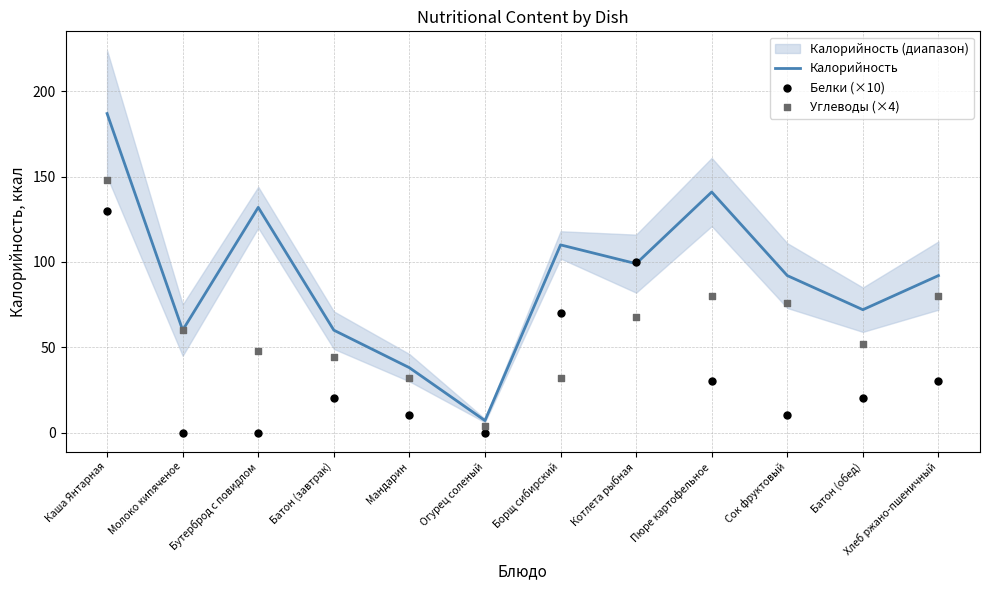

Which series contains the highest Y value?

Калорийность